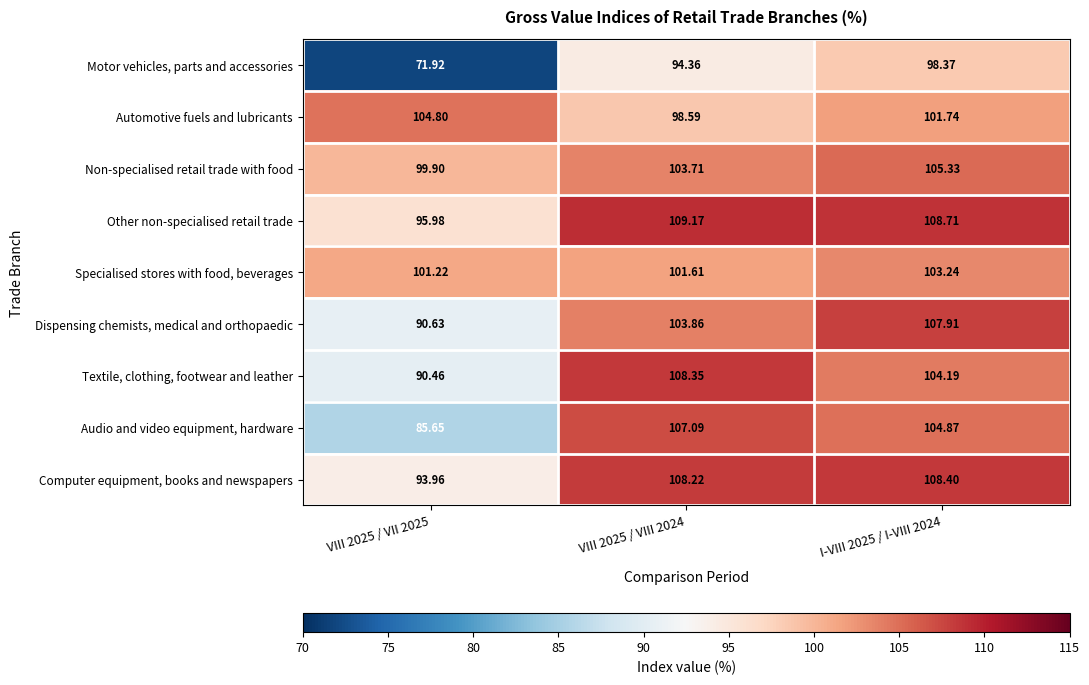

List the series in order of their peak value, lowest first.

Motor vehicles, parts and accessories, Specialised stores with food, beverages, Automotive fuels and lubricants, Non-specialised retail trade with food, Audio and video equipment, hardware, Dispensing chemists, medical and orthopaedic, Textile, clothing, footwear and leather, Computer equipment, books and newspapers, Other non-specialised retail trade